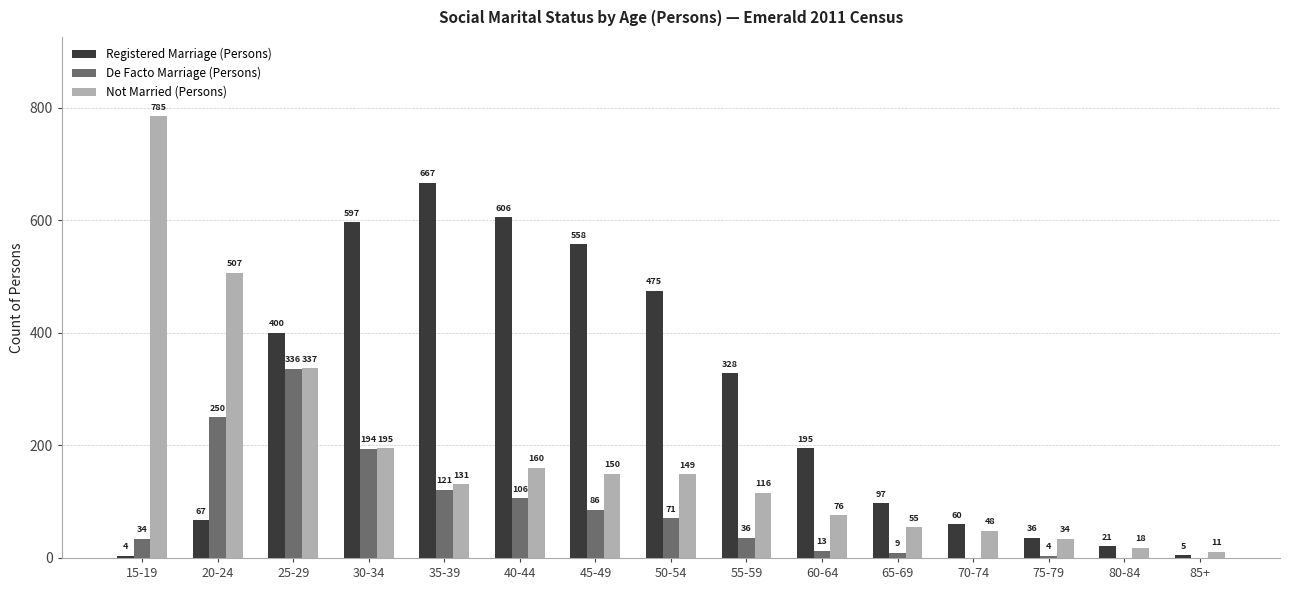

How many categories are shown in the chart?

15